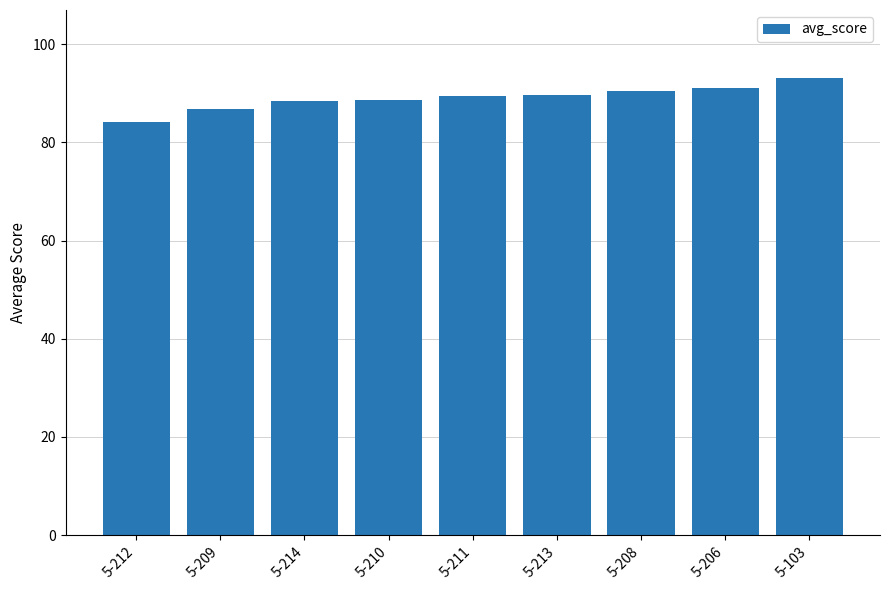

What is the label of the 7th bar from the left?

5-208